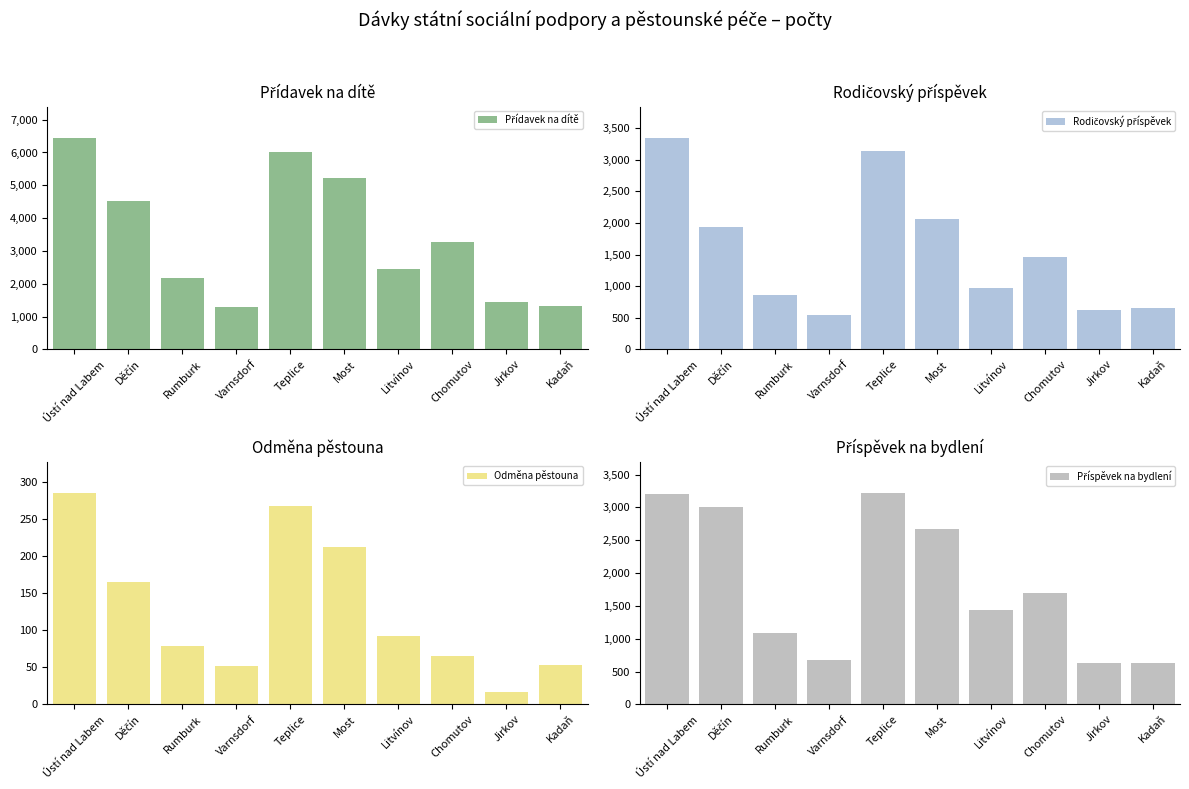

At which label is Přídavek na dítě closest to 3870?

Chomutov